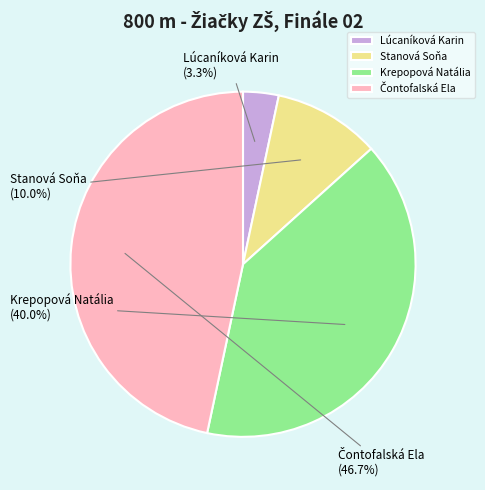

To the nearest percent, what is the average slice percentage?

25%